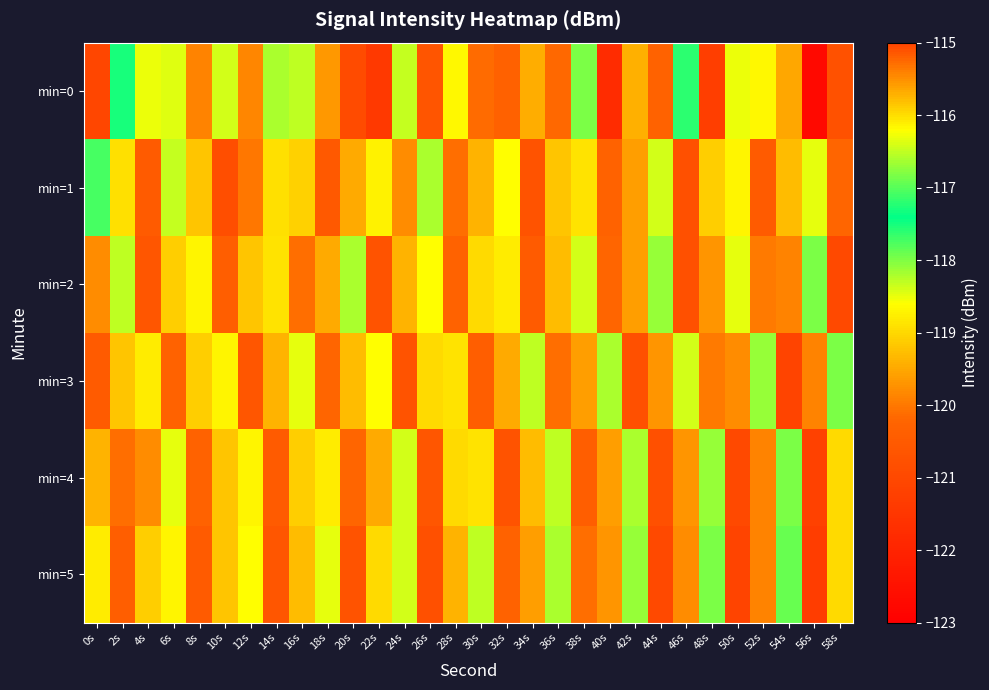

At which category is the sum across all series the highest?

6s